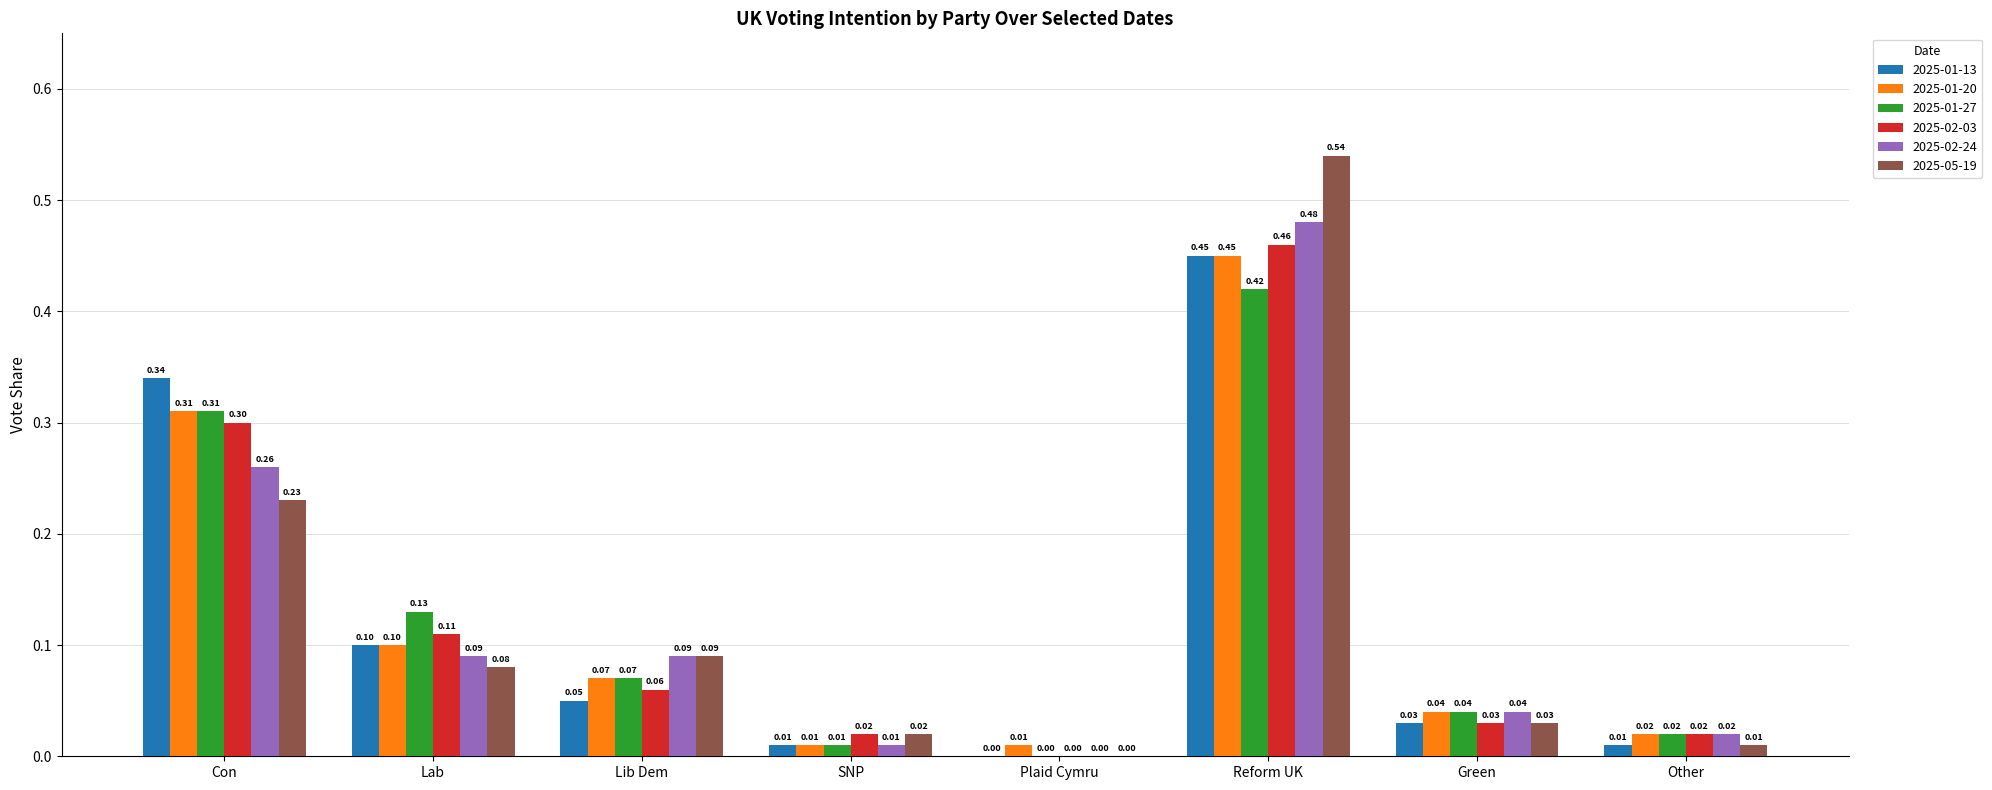

Count the number of data series in this chart.

6